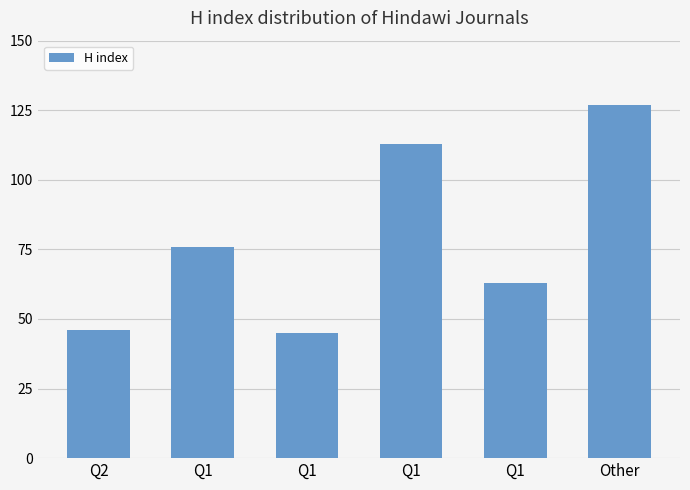

Which has a higher value, Other or Q1?

Other